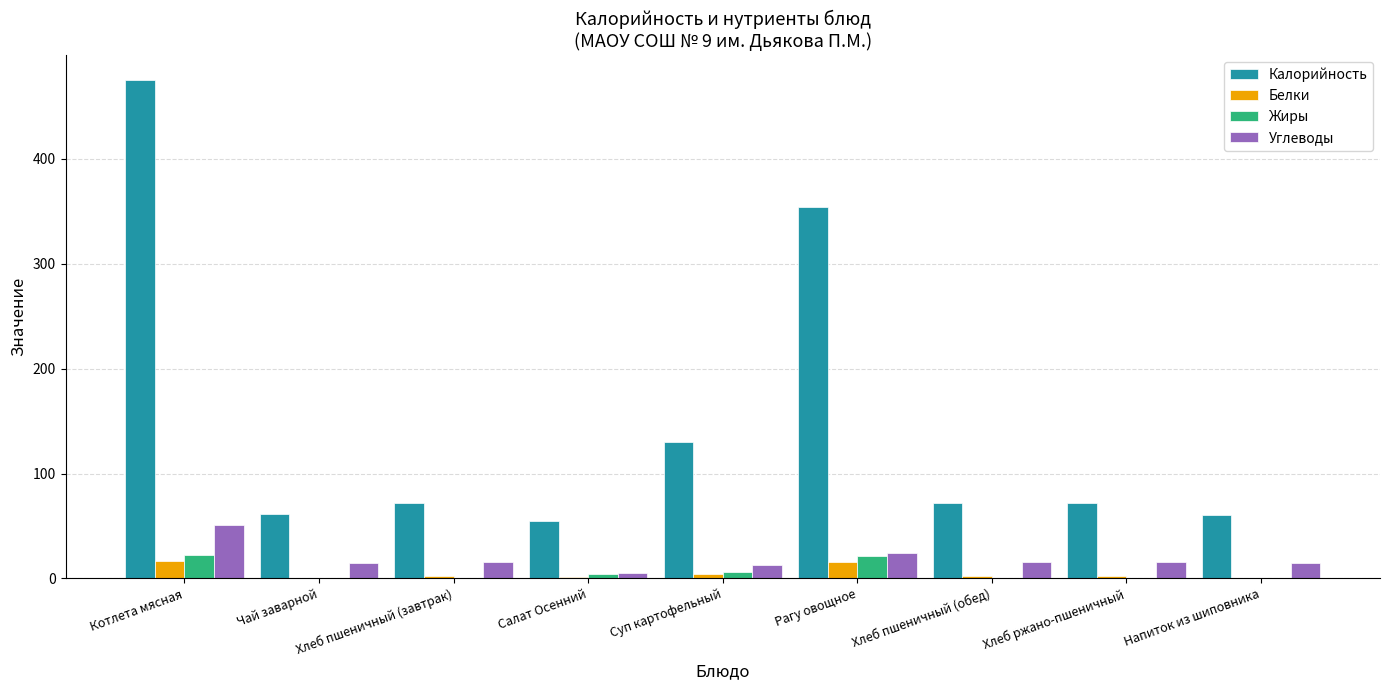

What is the maximum value for Жиры?

22